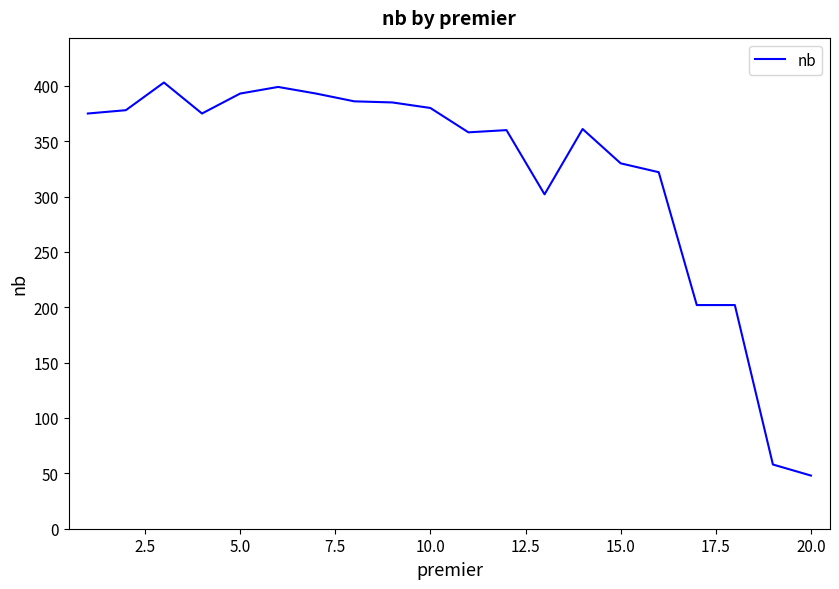

What is the difference between the maximum and second lowest values?

345